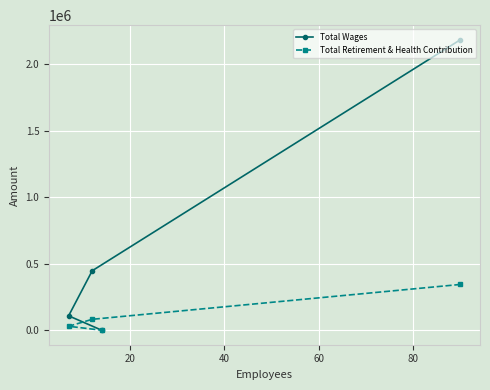

Which series has the largest range (max minus min)?

Total Wages